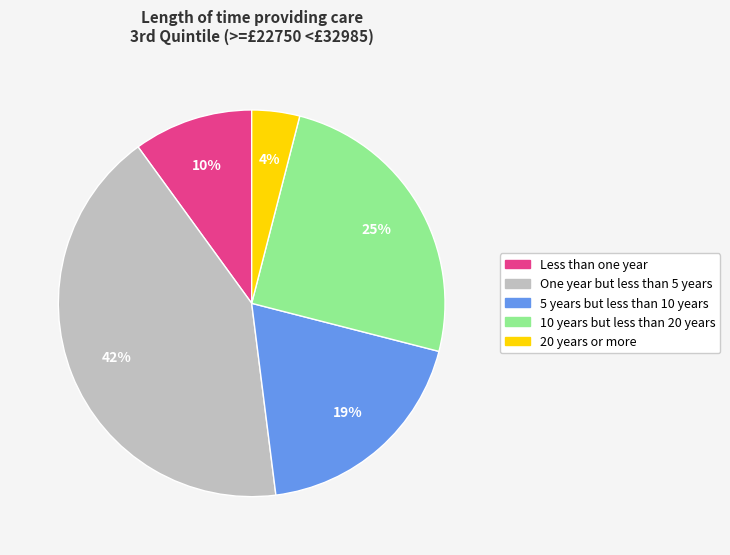

Count the number of slices in the pie.

5